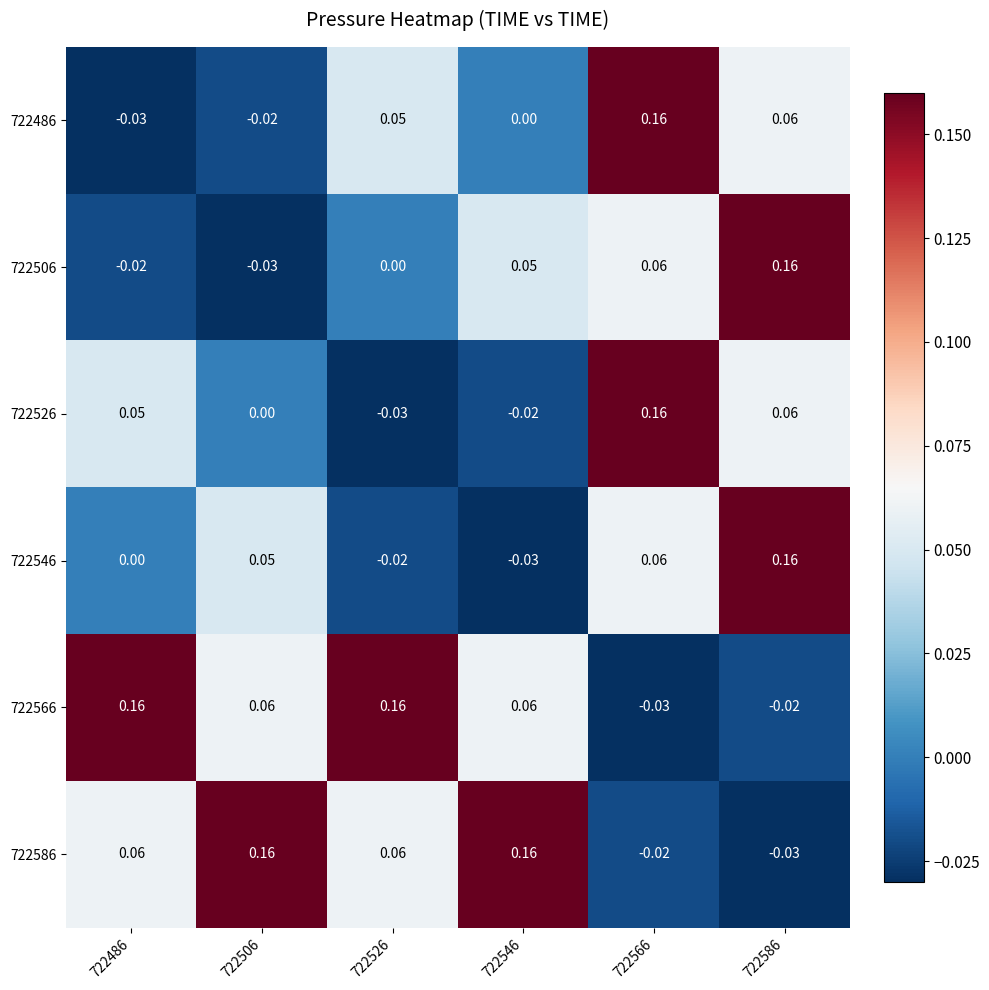

Count the number of categories in the chart.

6